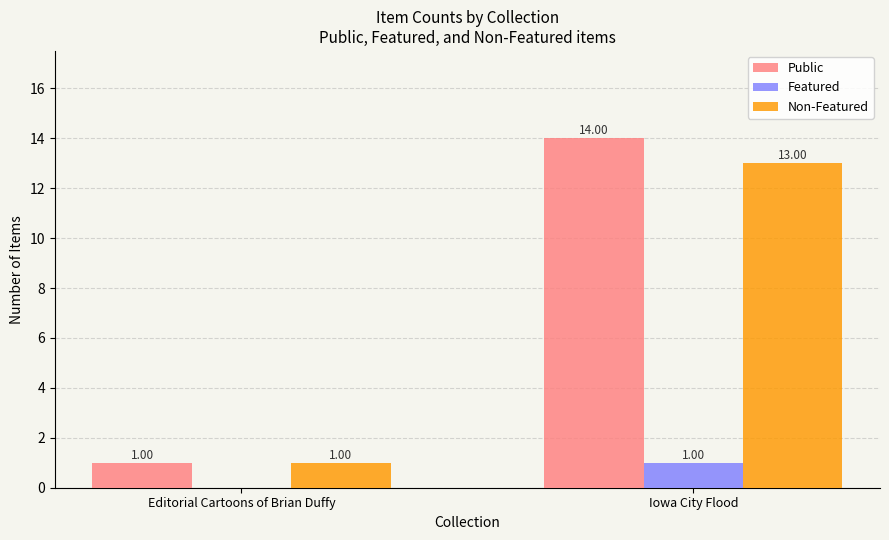

At which label does Non-Featured reach its peak?

Iowa City Flood